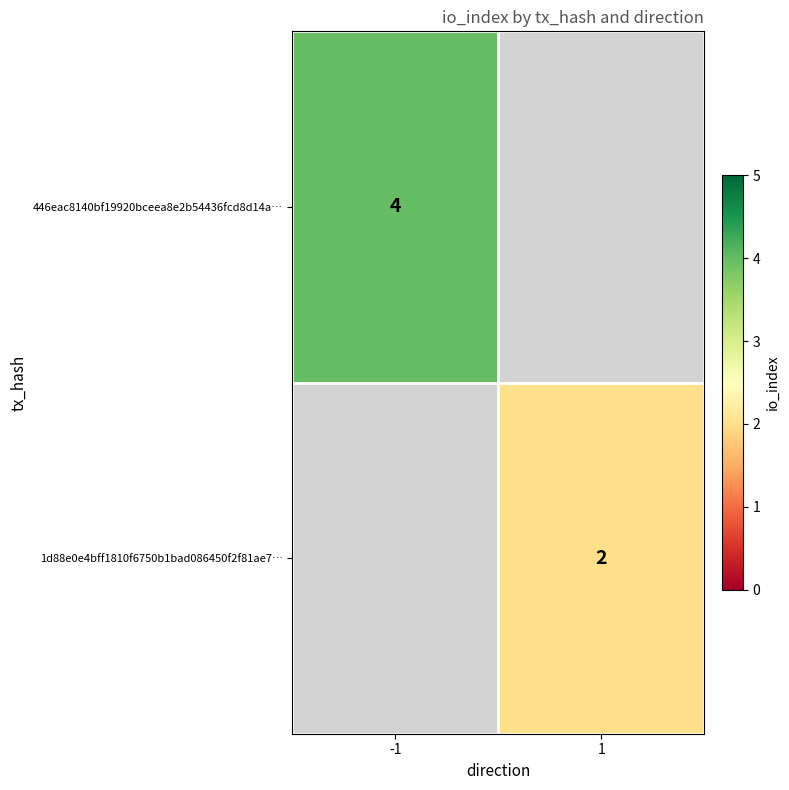

True or false: 446eac8140bf19920bceea8e2b54436fcd8d14a… has a value of 2.7 at -1.

False